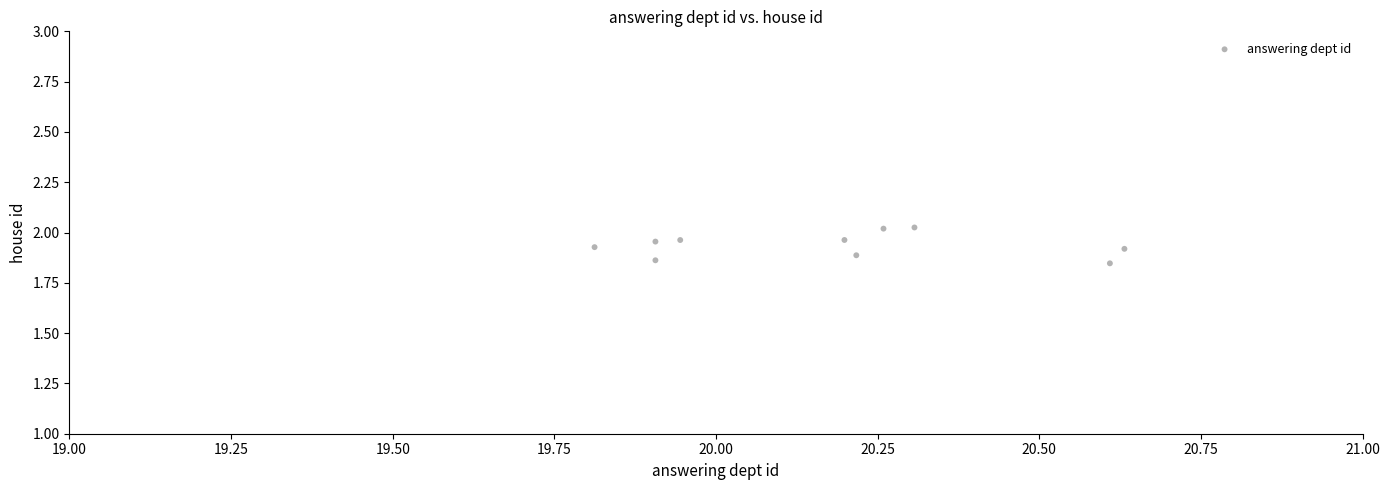

What is the average X value?

20.2